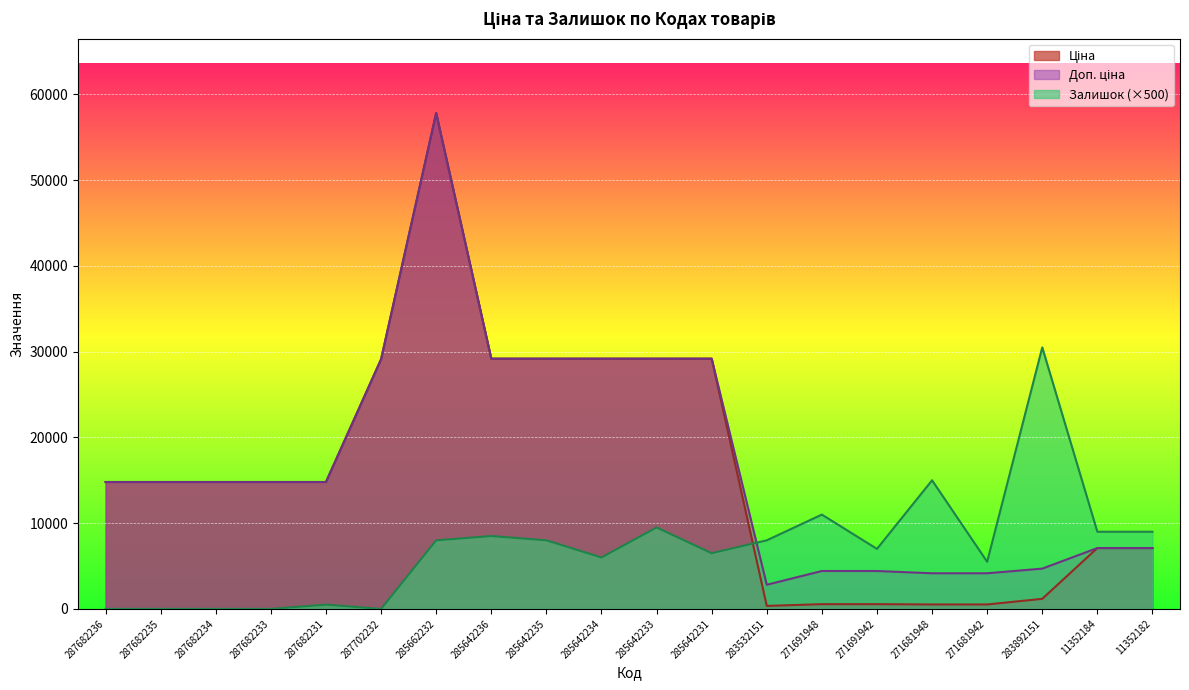

What is the label of the 11th point from the left?

285642233